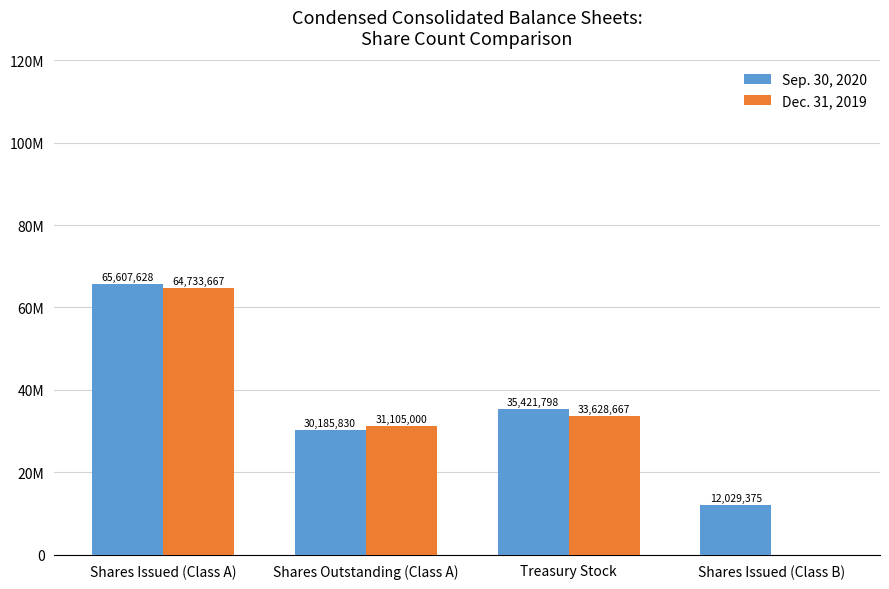

At which category is the sum across all series the highest?

Shares Issued (Class A)